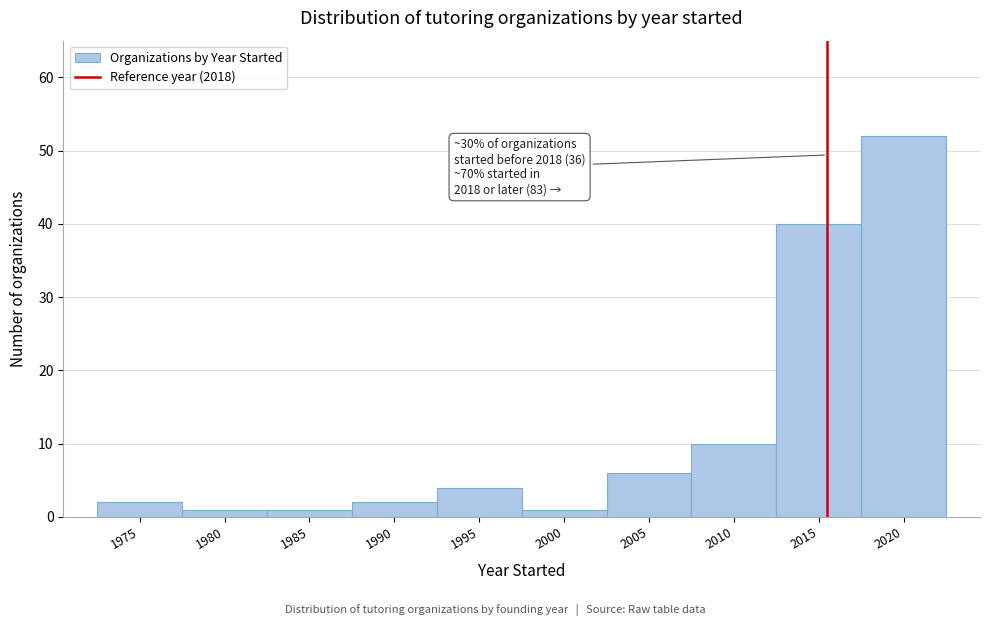

Reading left to right, what are all the values shown in this chart?

1975=2	1980=1	1985=1	1990=2	1995=4	2000=1	2005=6	2010=10	2015=40	2020=52